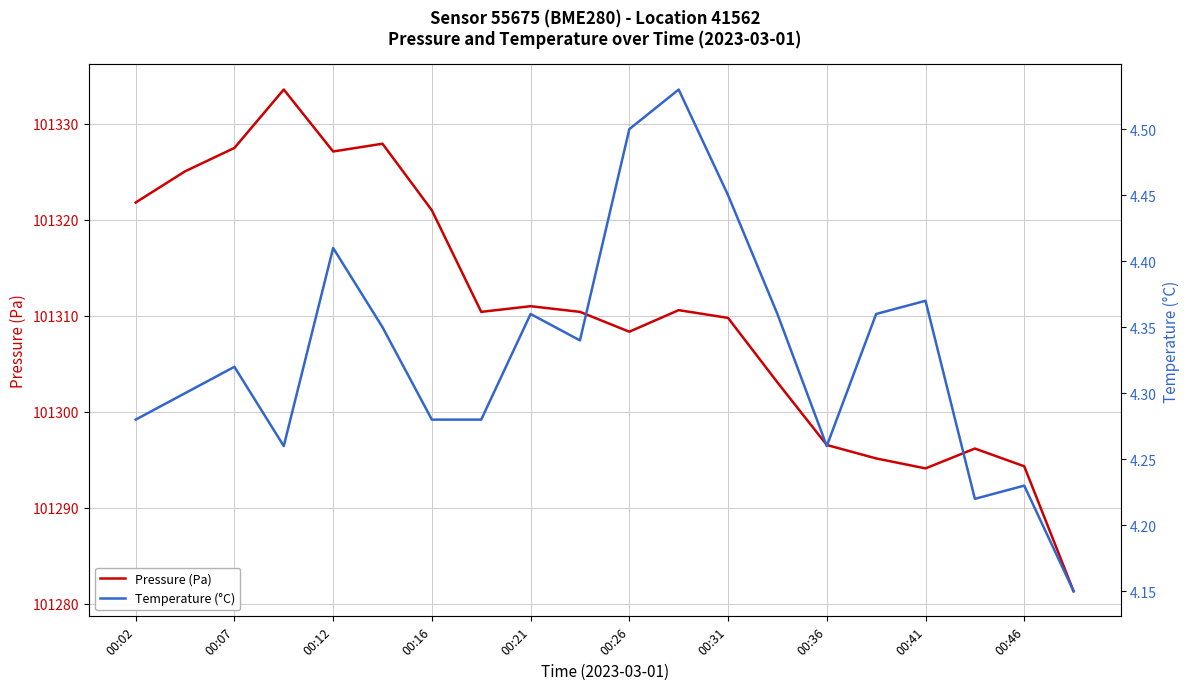

How many distinct data groups are displayed?

2